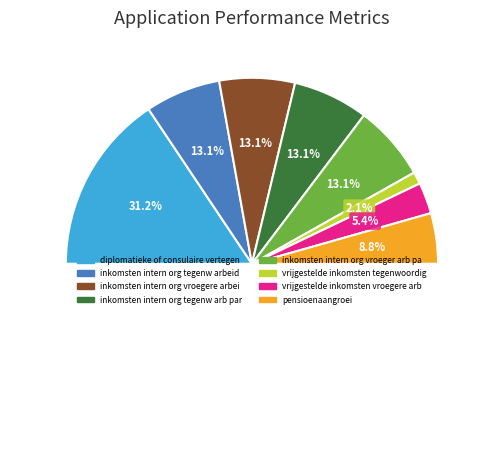

Does inkomsten intern org vroeger arb partner account for over 50% of the chart?

No